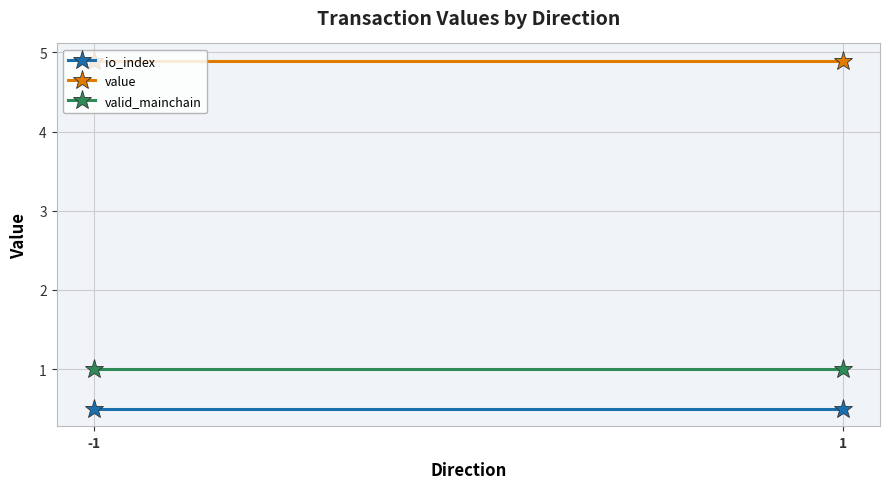

What is the maximum value shown in the chart?

4.9